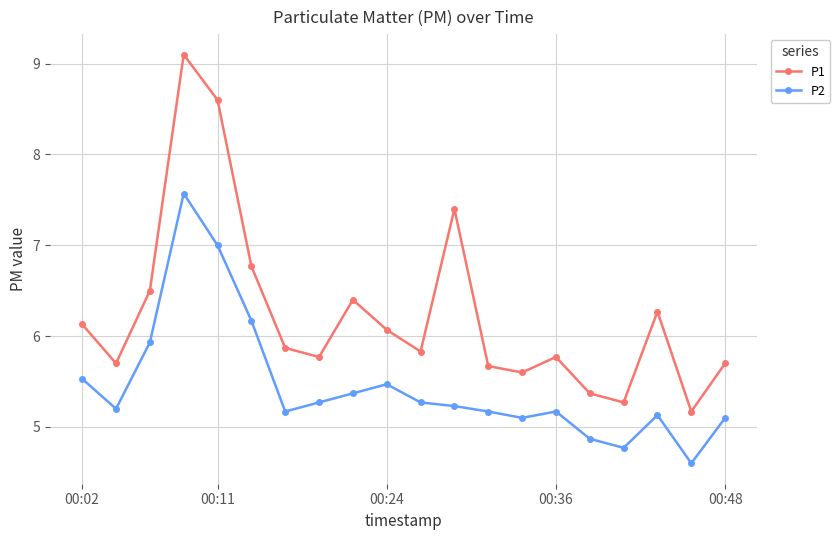

True or false: P1 and P2 cross at least once.

False